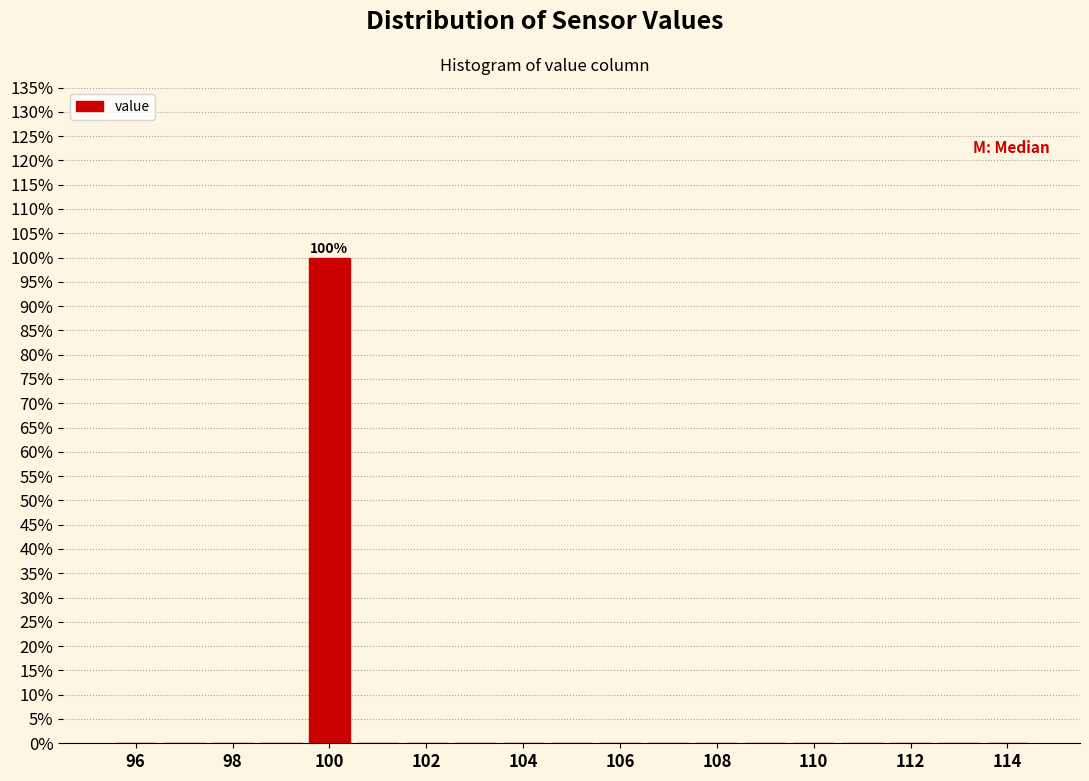

Over which range of the x-axis is the bar tallest?

99.5 to 100.5